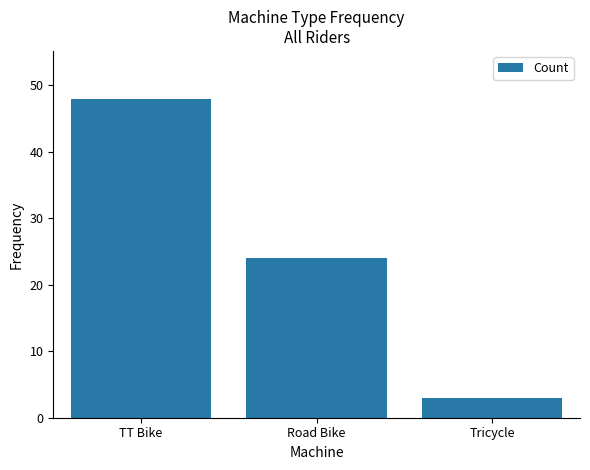

What is the difference between the values at Tricycle and Road Bike?

21